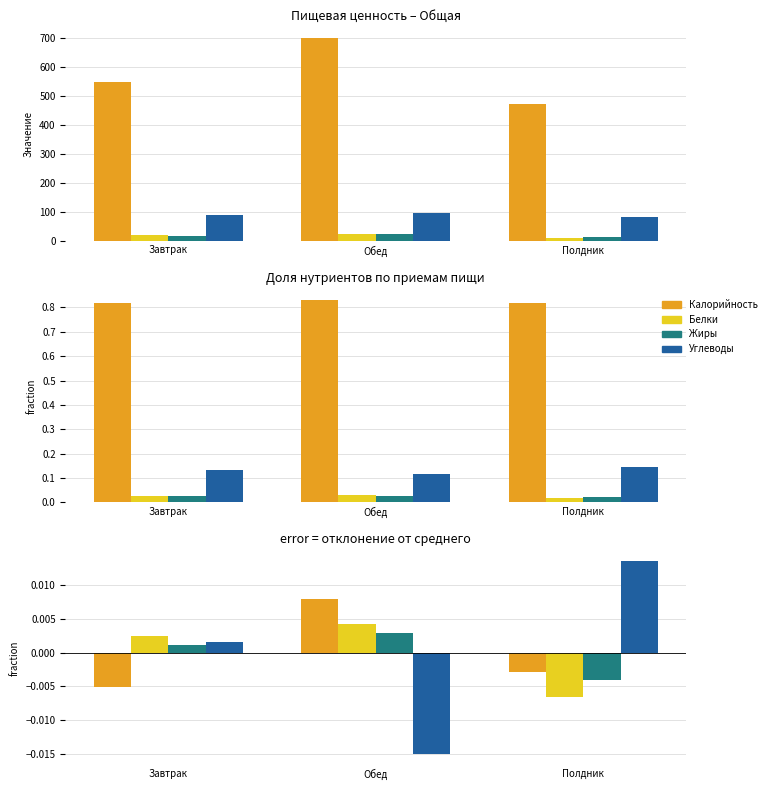

The value of Калорийность at Завтрак is -0.0. True or false?

True